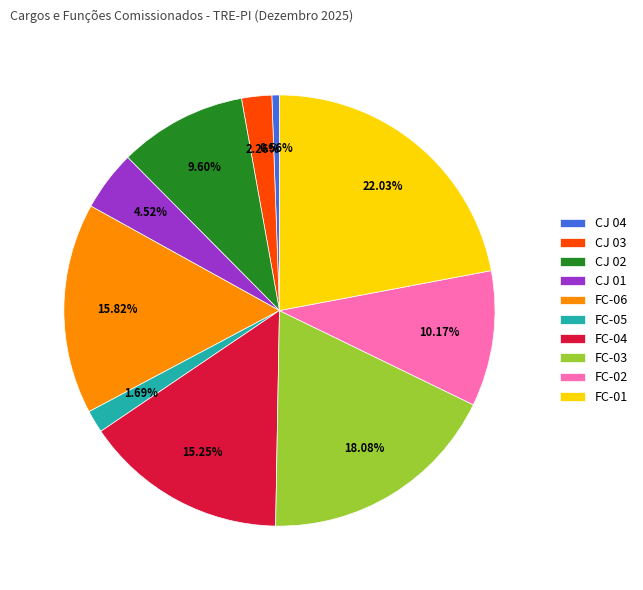

How many slices are in this pie chart?

10